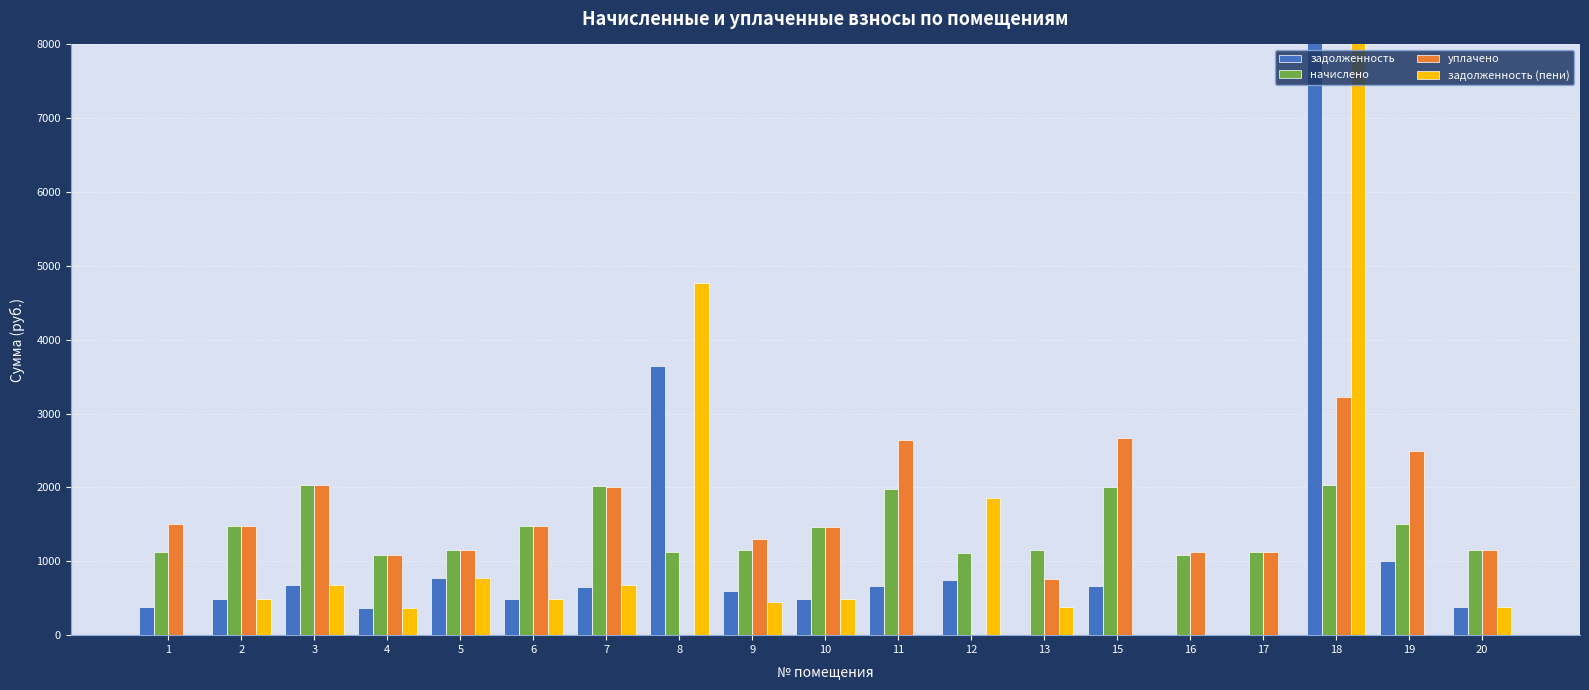

Reading left to right, what are all the values shown in this chart?

задолженность: 376.1	492.8	679.6	363.8	769.4	494.1	657.1	3650.5	602.6	486.7	661.2	742.3	0.0	668.6	0.0	0.0	34976.9	998.9	381.9
начислено: 1128.2	1478.5	2038.9	1091.3	1154.0	1482.2	2020.5	1124.5	1146.7	1460.0	1983.6	1113.5	1150.3	2005.7	1091.3	1131.9	2038.9	1500.6	1154.0
уплачено: 1504.3	1478.5	2038.9	1091.3	1154.0	1482.2	2004.1	0.0	1297.0	1460.0	2644.8	0.0	766.9	2674.3	1126.4	1131.9	3222.4	2499.5	1151.3
задолженность (пени): 0.0	492.8	679.6	363.8	769.4	494.1	673.5	4775.0	452.2	486.7	0.0	1855.8	383.4	0.0	0.0	0.0	33793.4	0.0	384.7